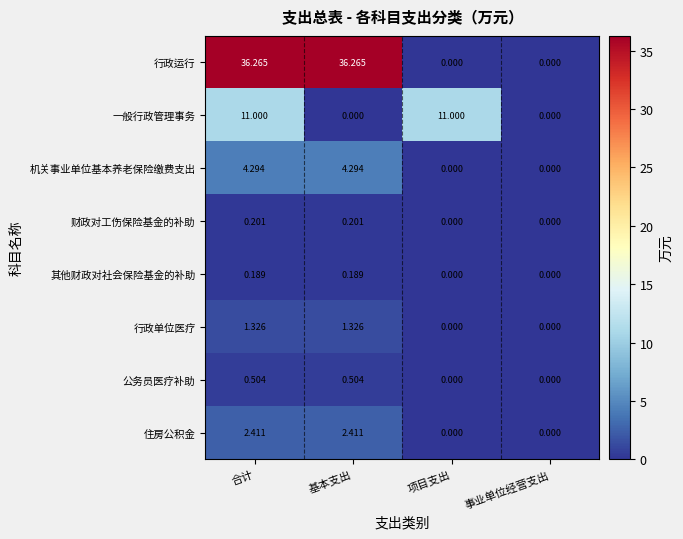

Which series has the widest spread of values?

行政运行